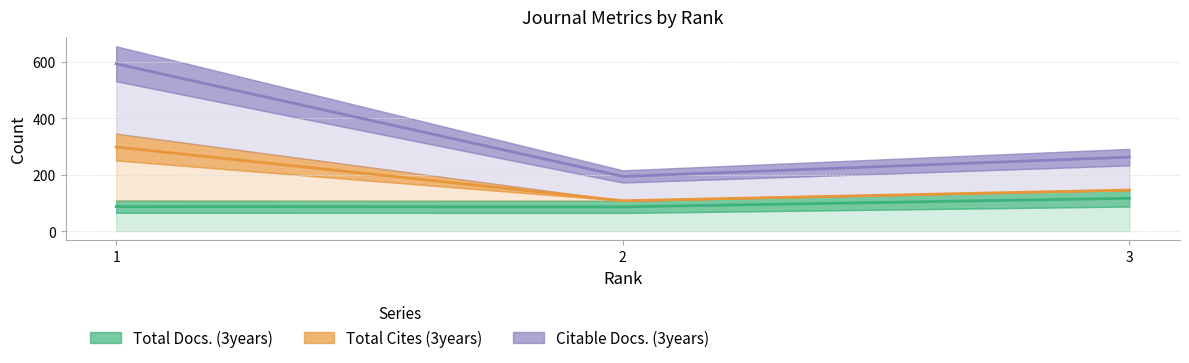

Rank the categories by Total Cites (3years) value from highest to lowest.

1, 3, 2